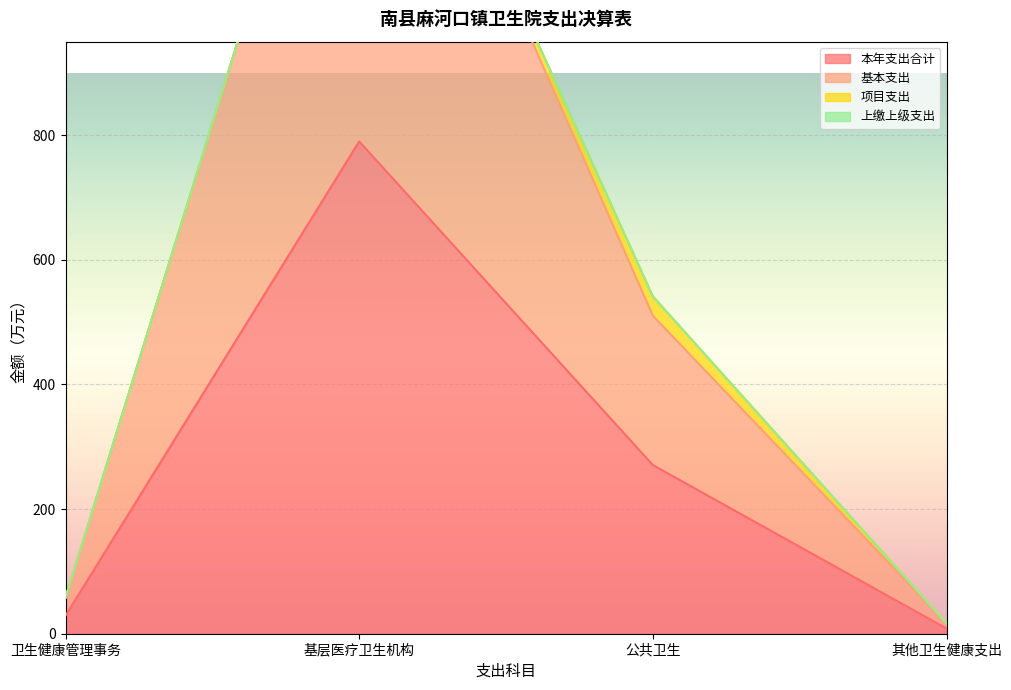

What is the value of the 本年支出合计 point at the 1st from the left?

28.9